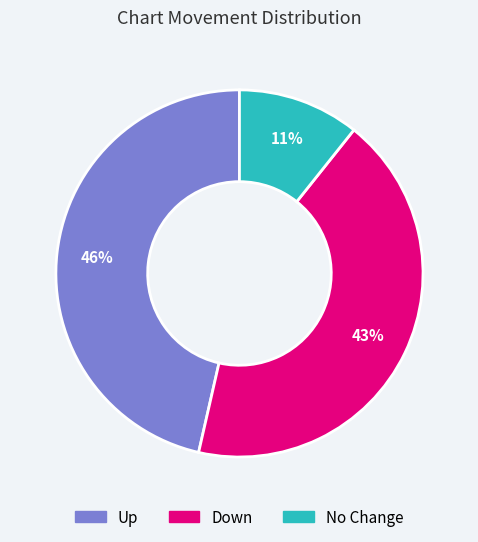

Between No Change and Up, which is larger?

Up